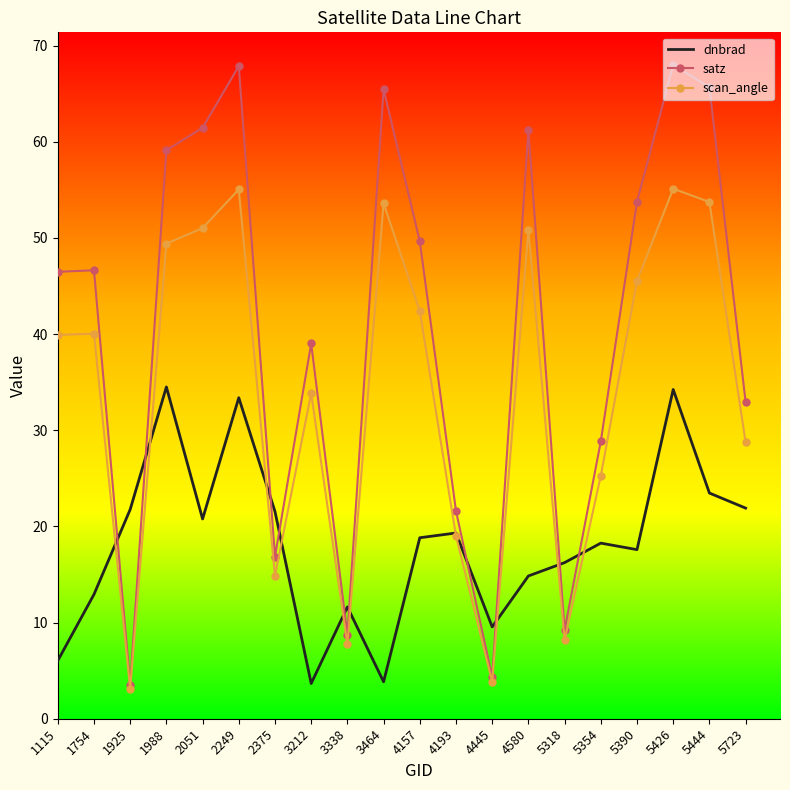

Which category has the lowest value in the scan_angle series?

1925